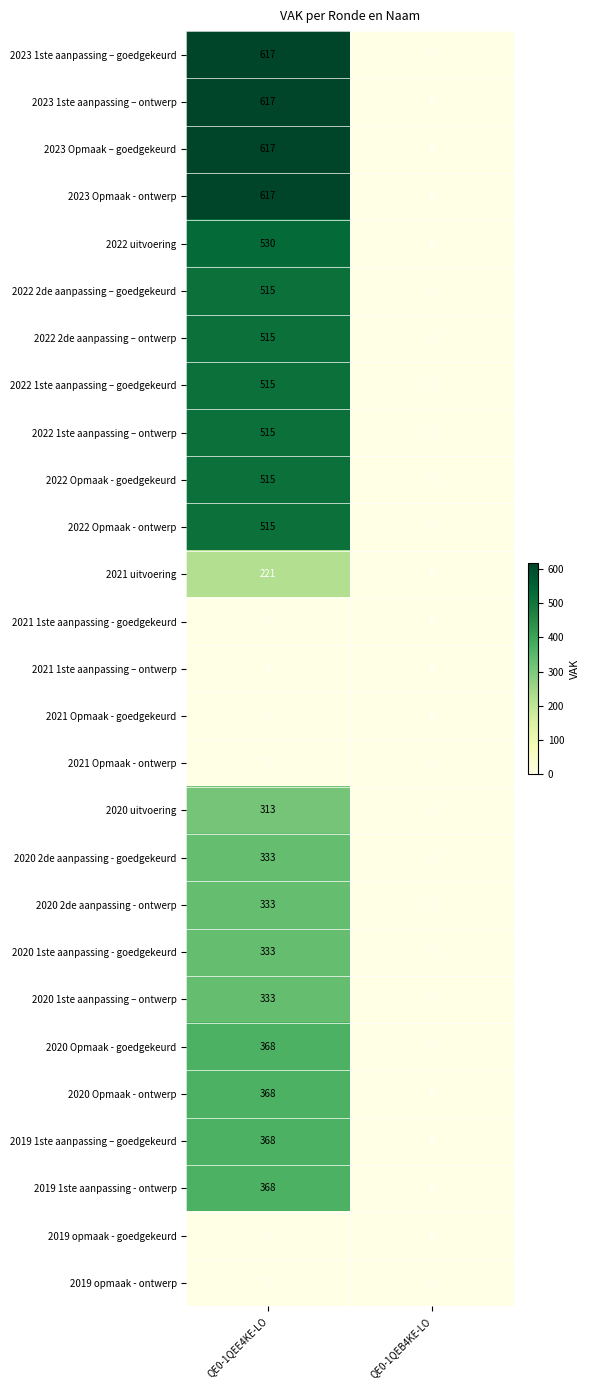

The value of 2023 Opmaak – goedgekeurd at QE0-1QEB4KE-LO is -428. True or false?

False